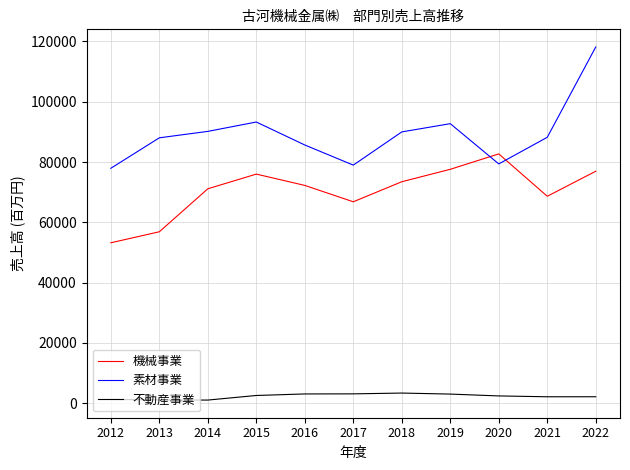

What is the minimum value for 機械事業?

53198